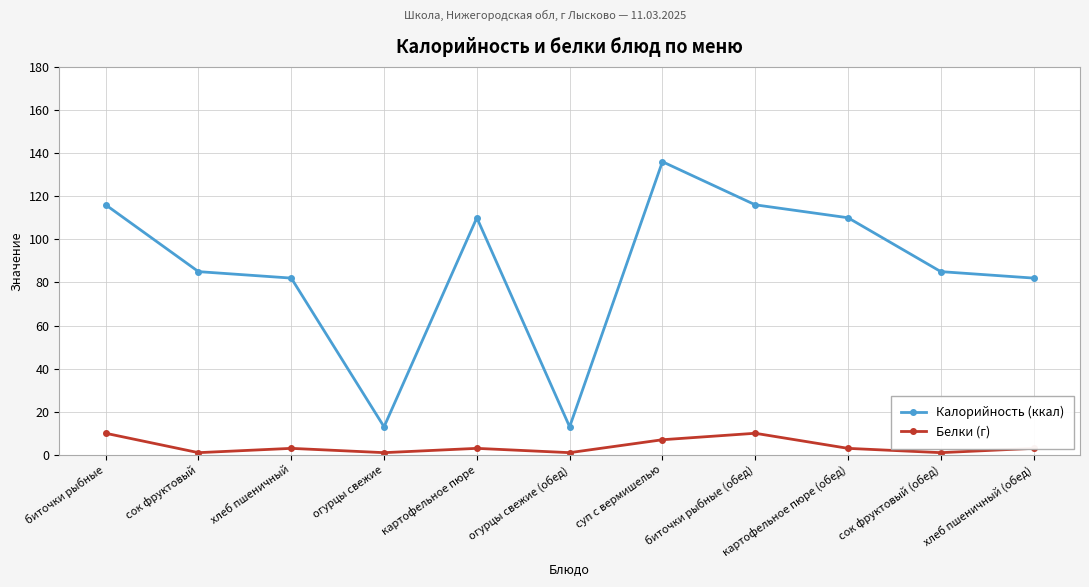

Which series has the largest range (max minus min)?

Калорийность (ккал)